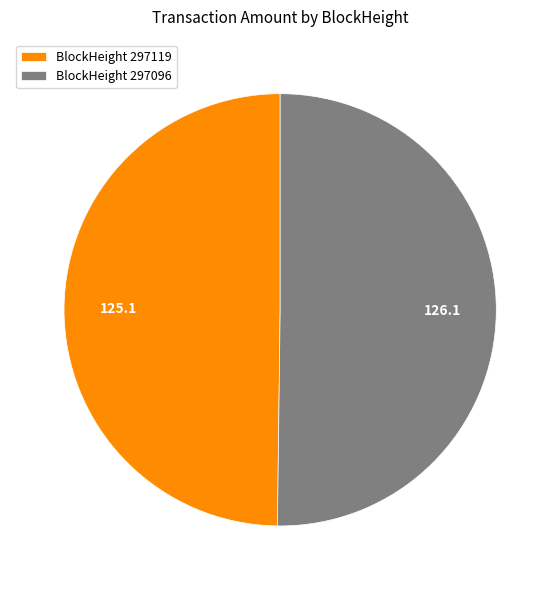

Is it true that BlockHeight 297096 is 50% of the pie?

True